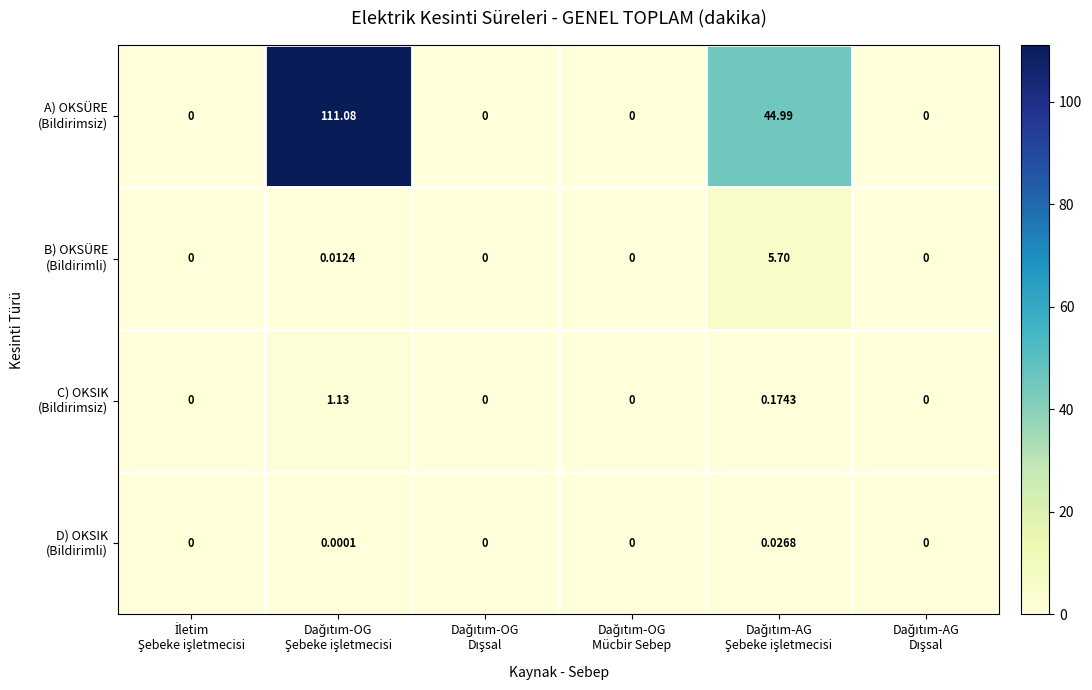

How many series are shown in this chart?

4